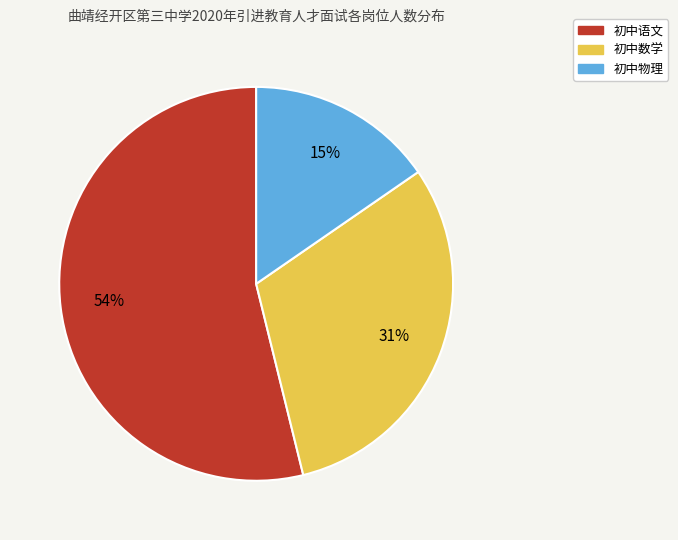

Which category has the smallest portion of the pie?

初中物理